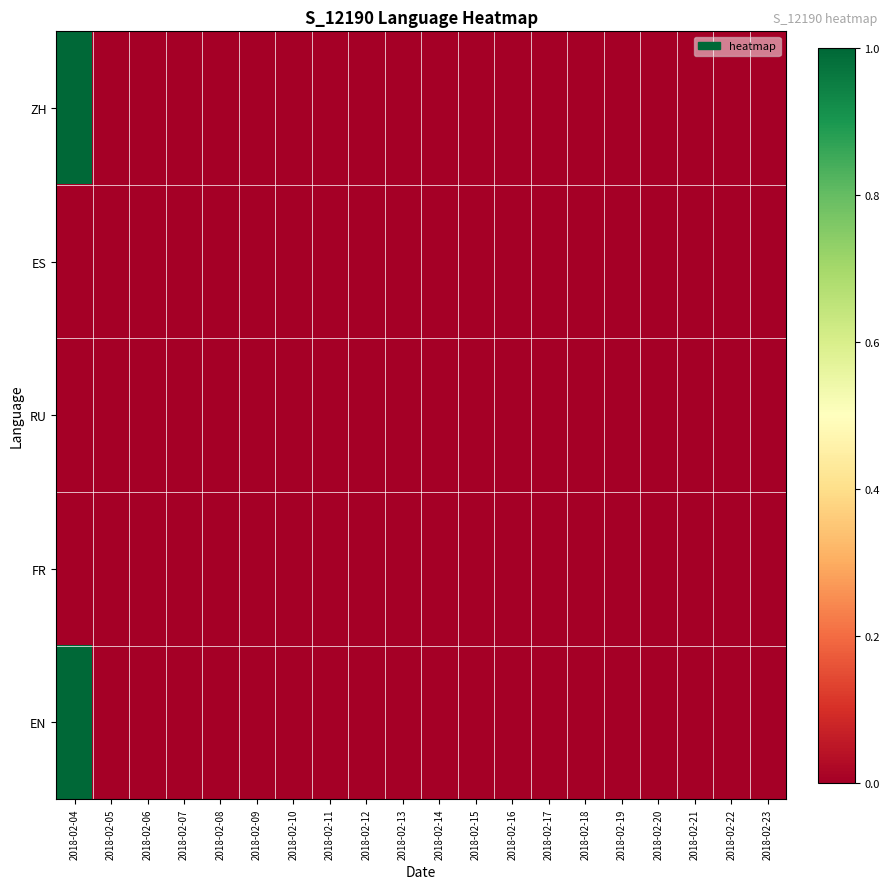

Which category has the highest value across all series?

2018-02-04